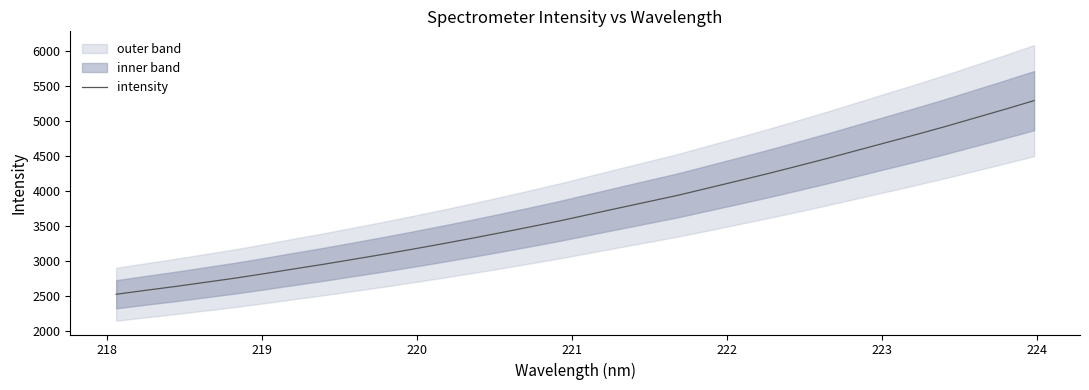

What is the sum of all values?

119175.1